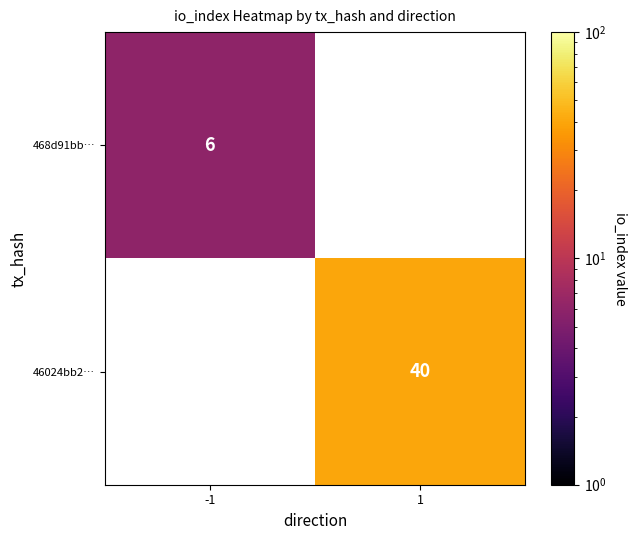

The value of 46024bb2… at 1 is 66. True or false?

False